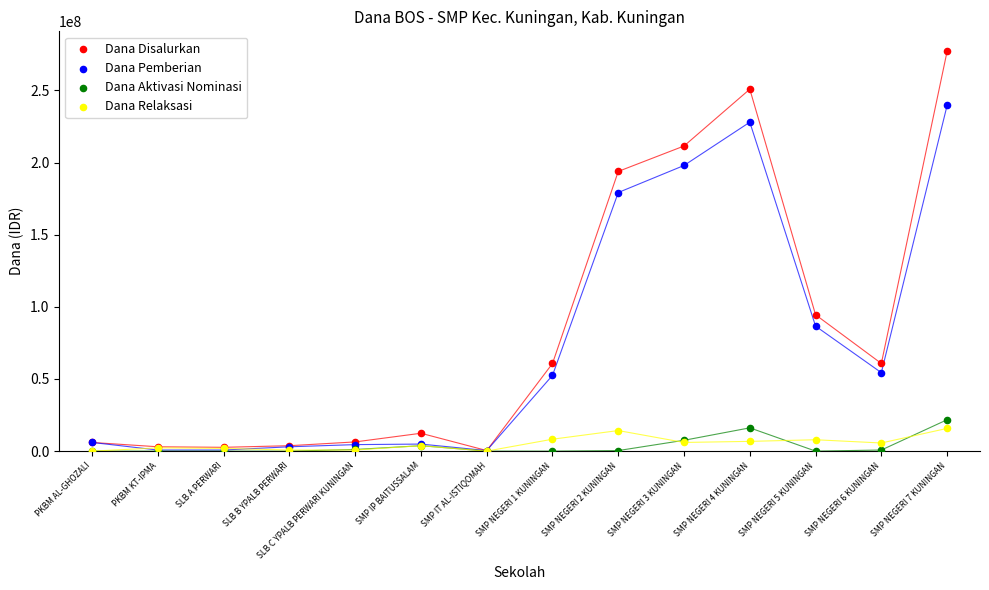

In the Dana Disalurkan series, what Y value is closest to 138750000?

94500000